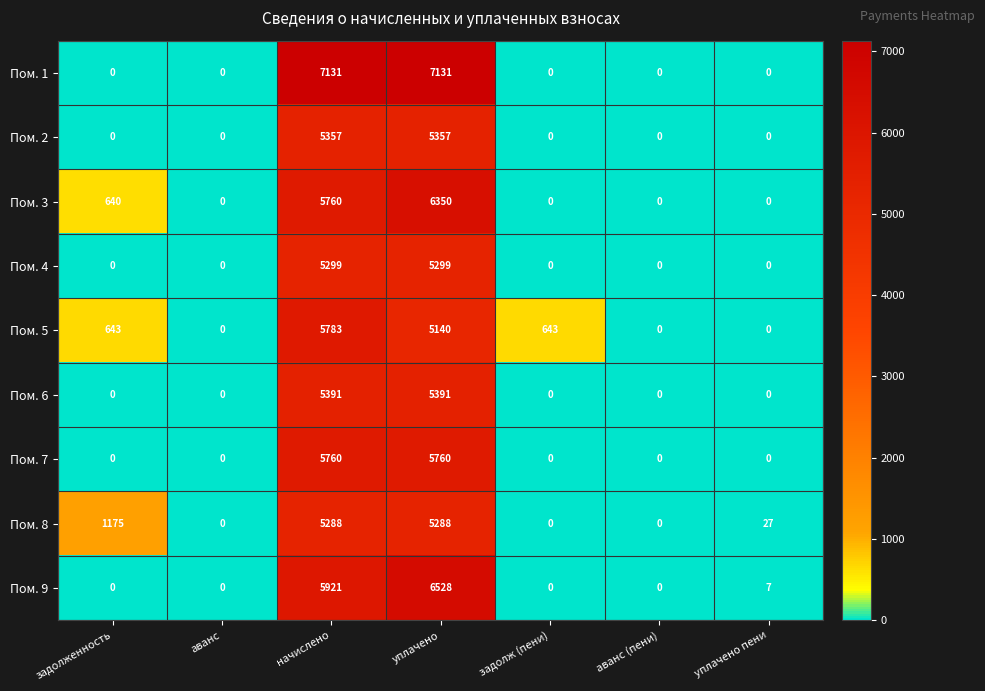

At which category is the sum across all series the highest?

уплачено